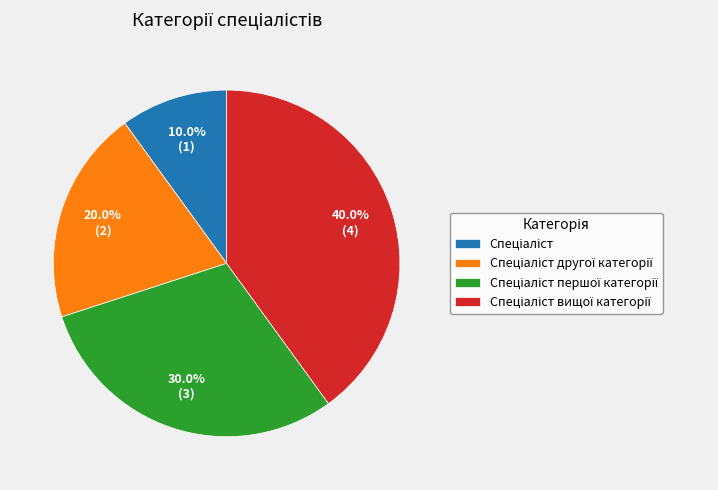

Does any single category account for the majority?

No